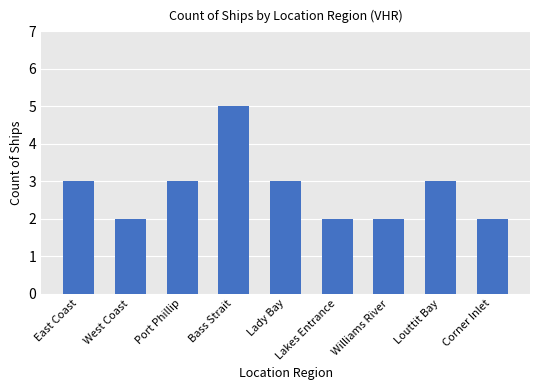

Reading left to right, transcribe all the data shown in this chart.

East Coast=3	West Coast=2	Port Phillip=3	Bass Strait=5	Lady Bay=3	Lakes Entrance=2	Williams River=2	Louttit Bay=3	Corner Inlet=2